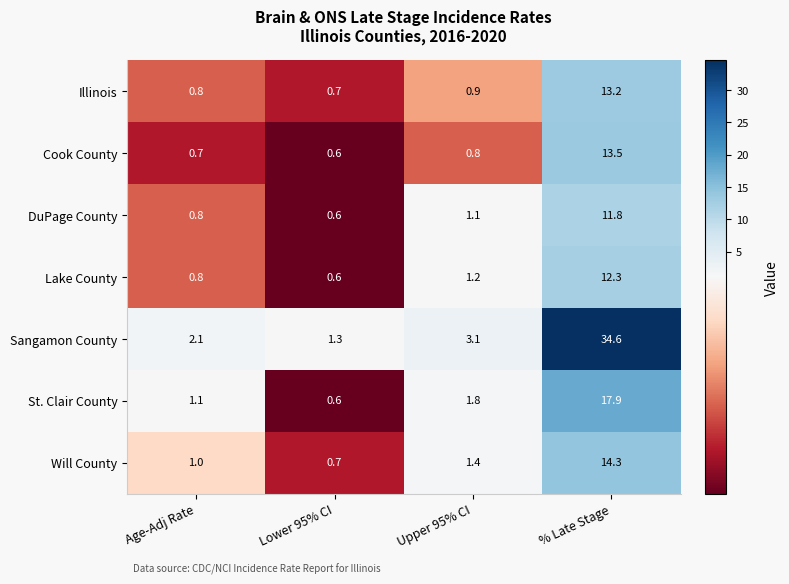

How many categories are shown in the chart?

4